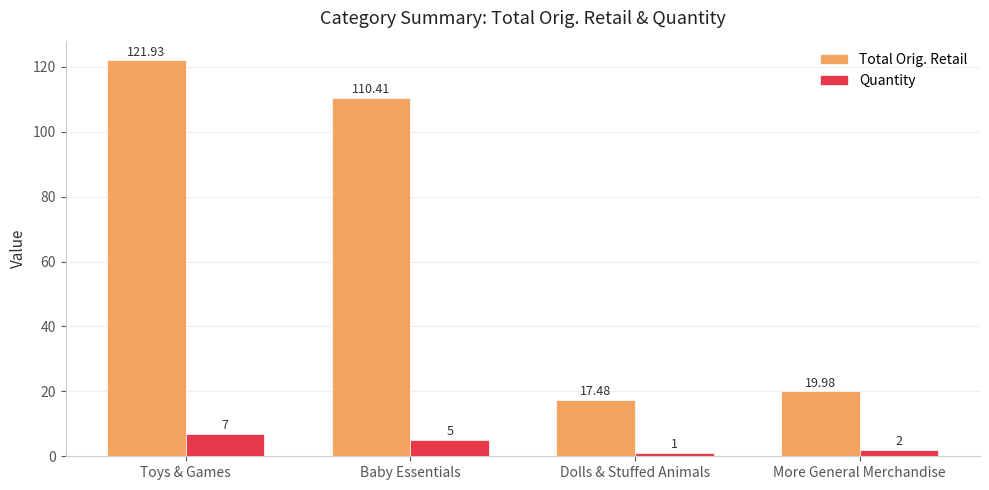

How many data points does each series have?

4